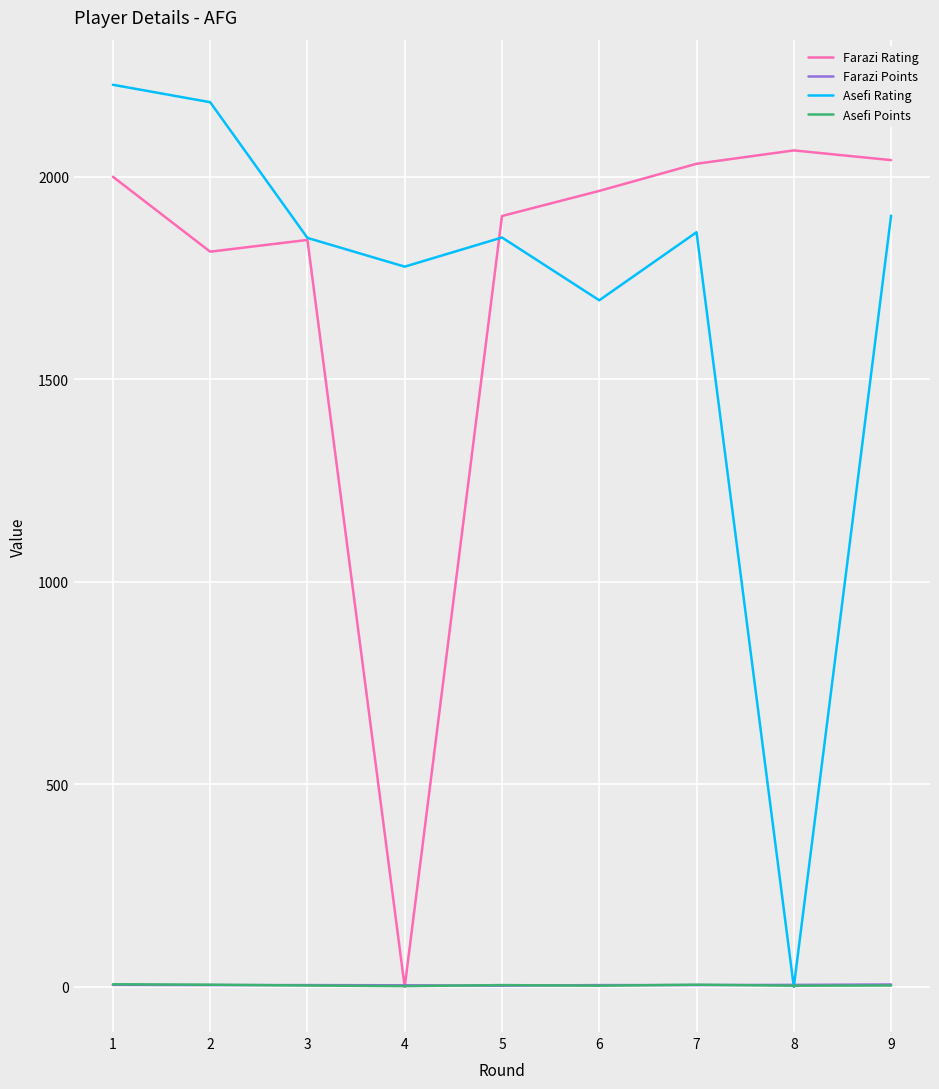

What is the maximum value for Farazi Rating?

2065.0